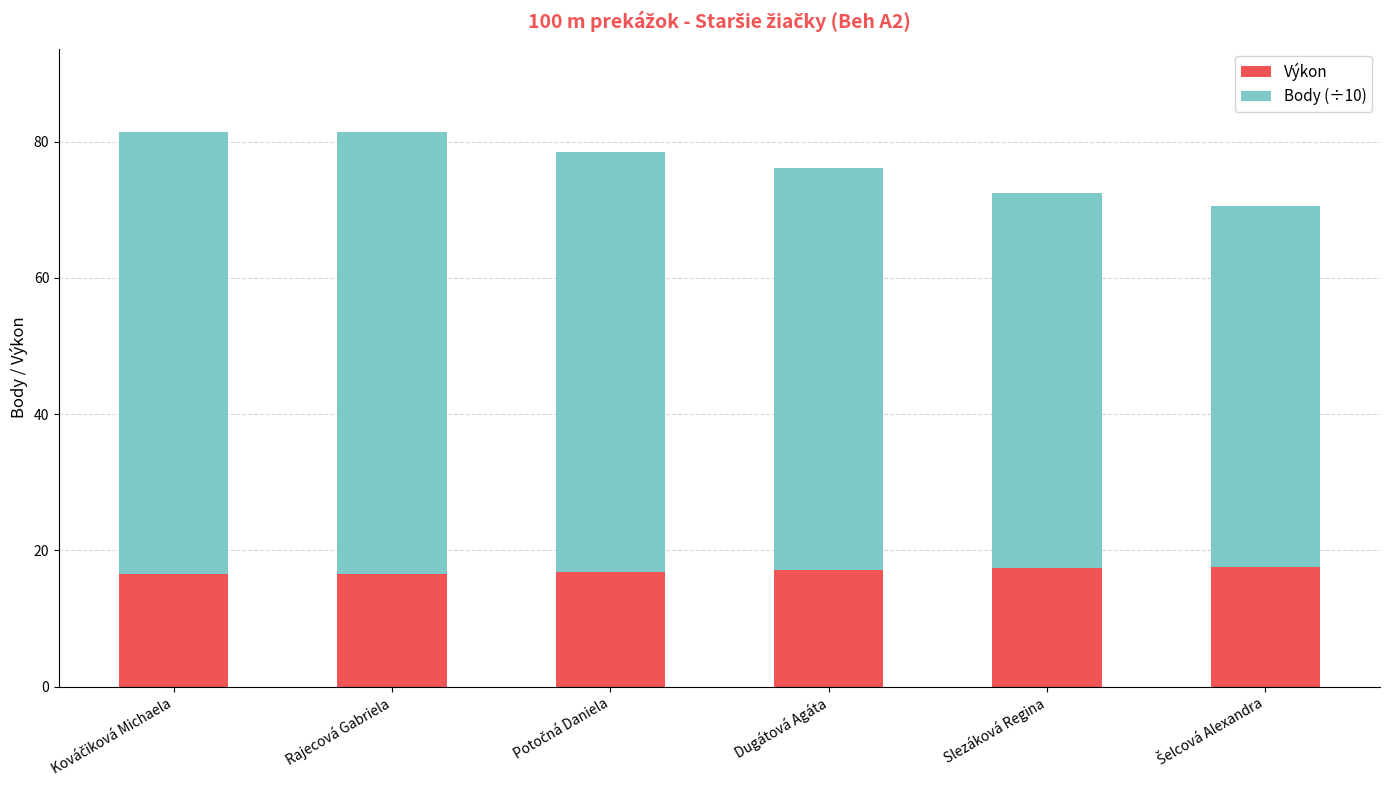

What is the total value across all series at Dugátová Agáta?

76.2